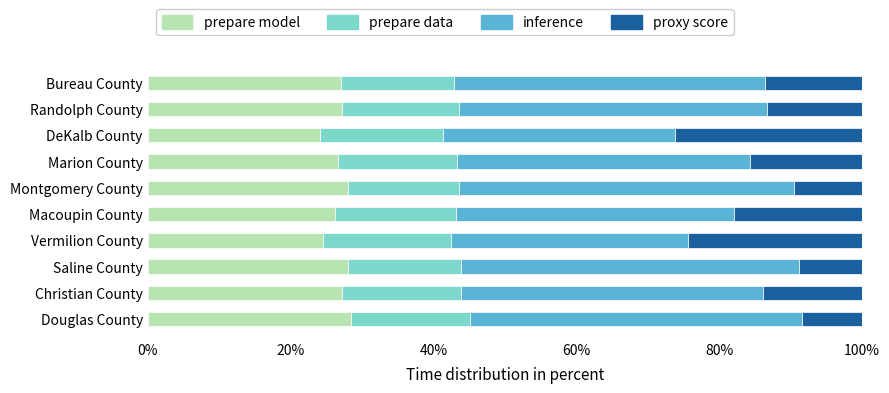

What value does the prepare model series have at Christian County?

27.2